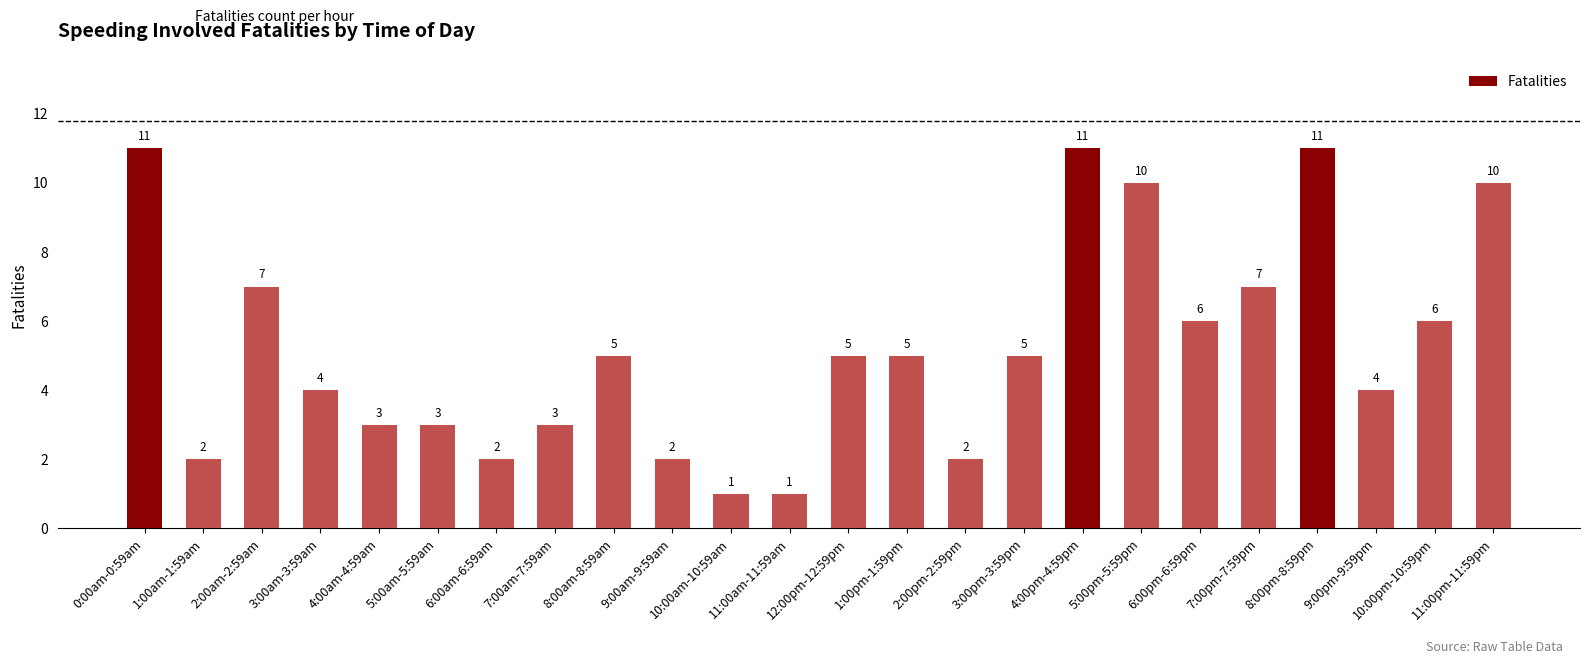

What is the label of the 24th bar from the right?

0:00am-0:59am